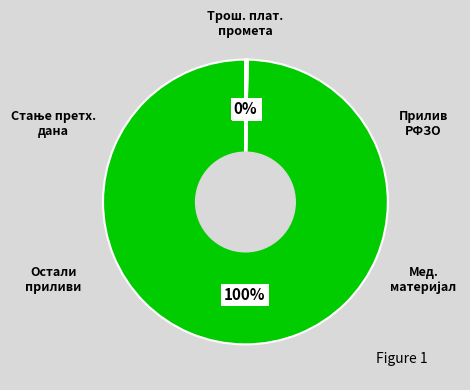

Does any single category account for the majority?

Yes